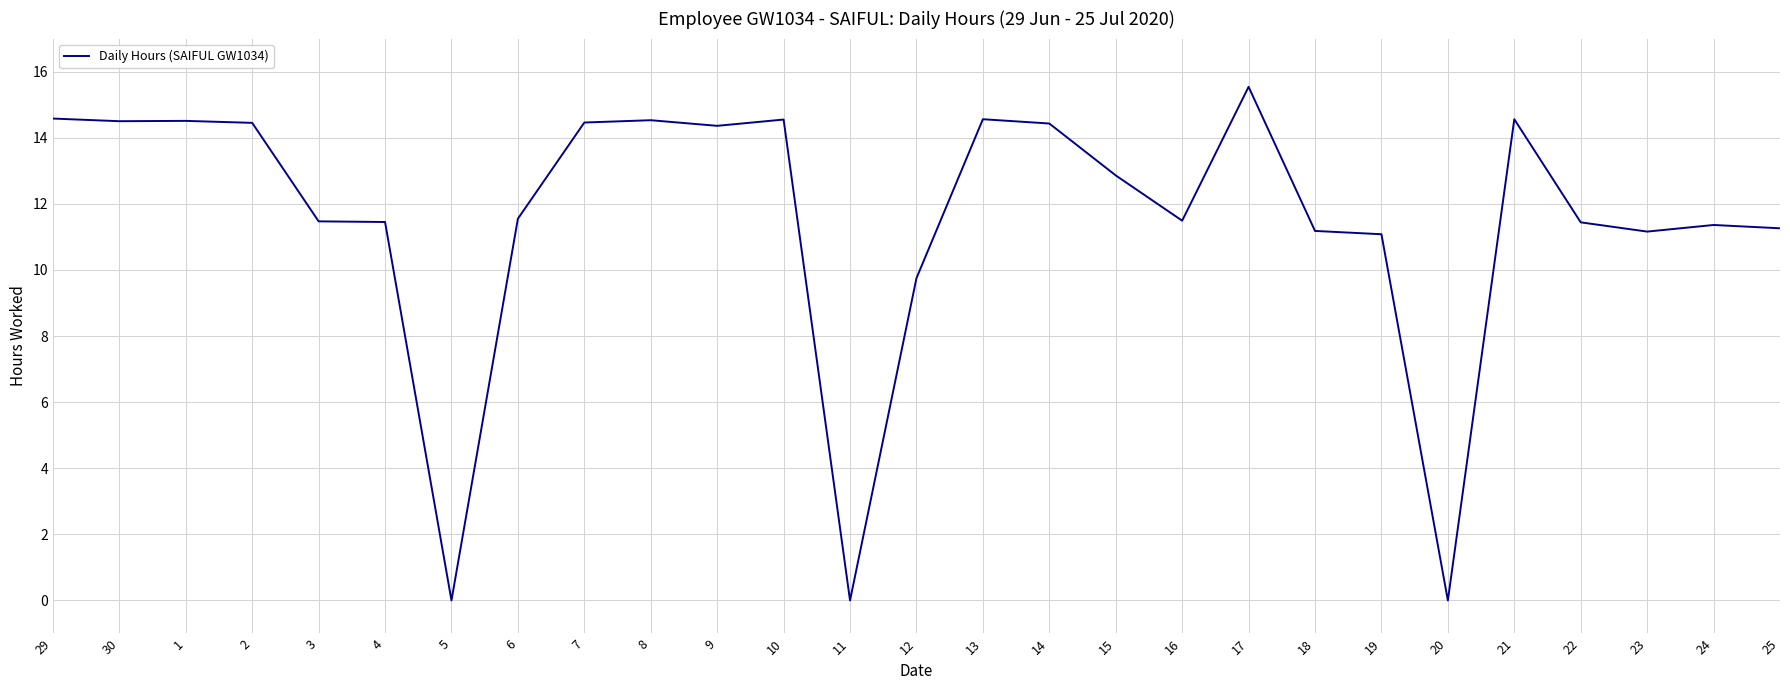

Where is the data nearest to the value 7?

12